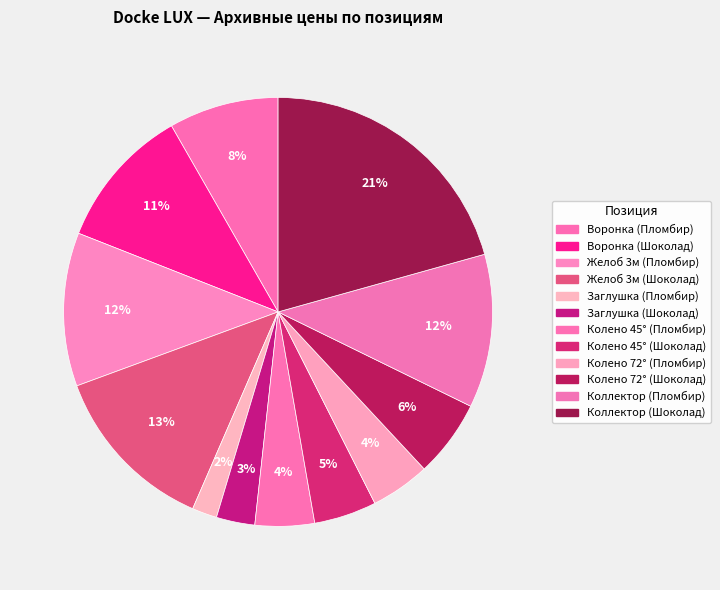

Which slice is the smallest?

Заглушка (Пломбир)